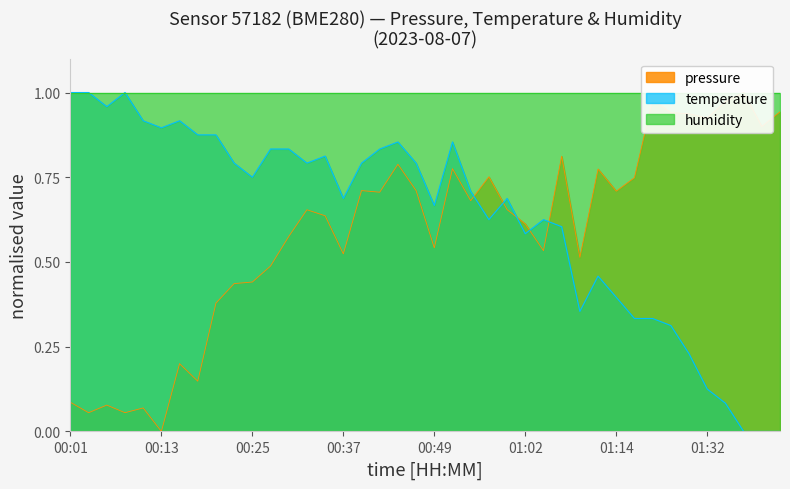

What is the label of the 2nd point from the right?

01:39